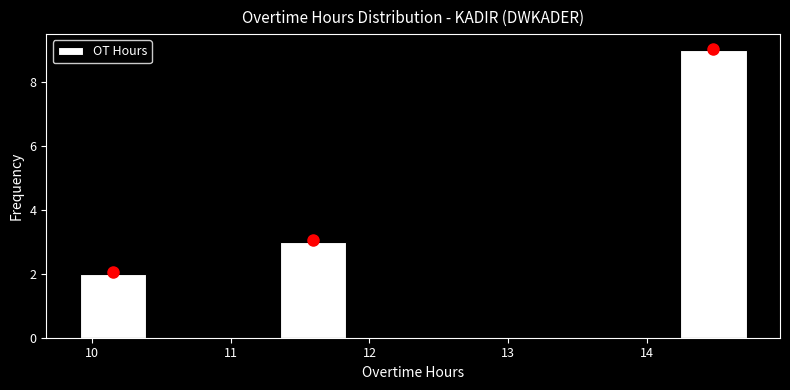

What is the height of the bar covering 11.4 to 11.8 on the x-axis? Neither the bar edges nor the heights are printed on the chart, so give them approximately, as read against the axes.

3